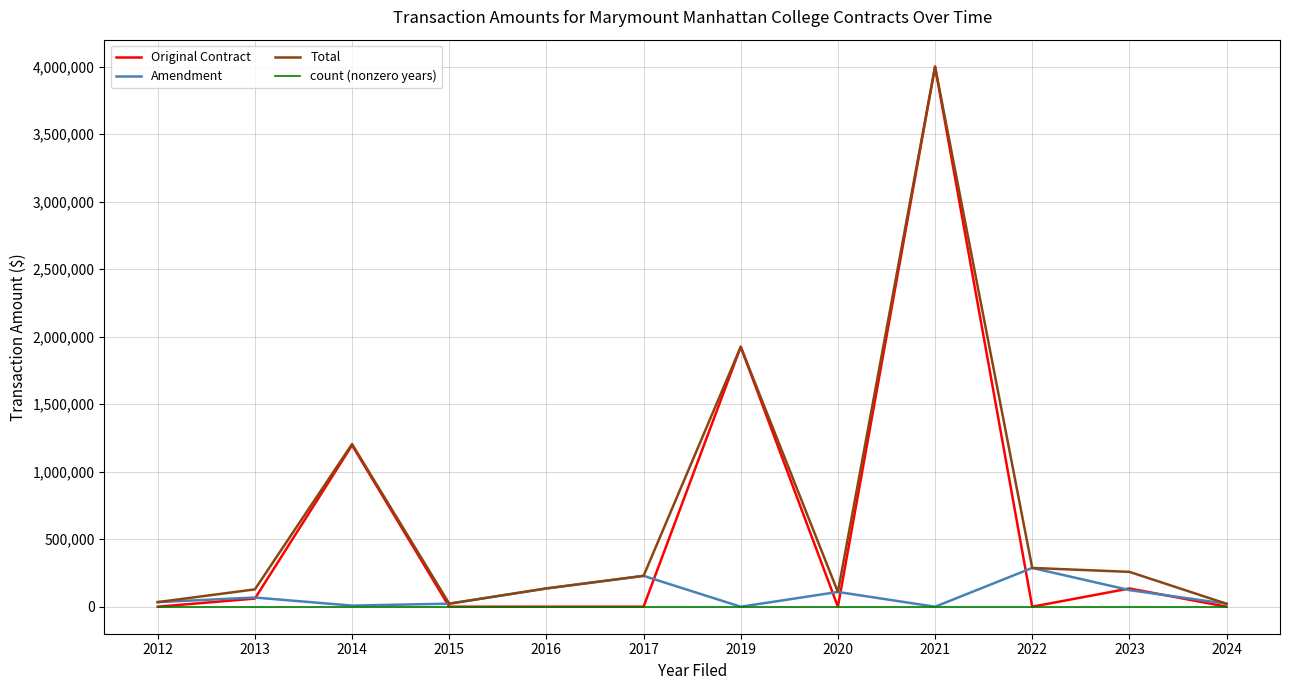

What are all the series names shown in the legend?

Original Contract, Amendment, Total, count (nonzero years)